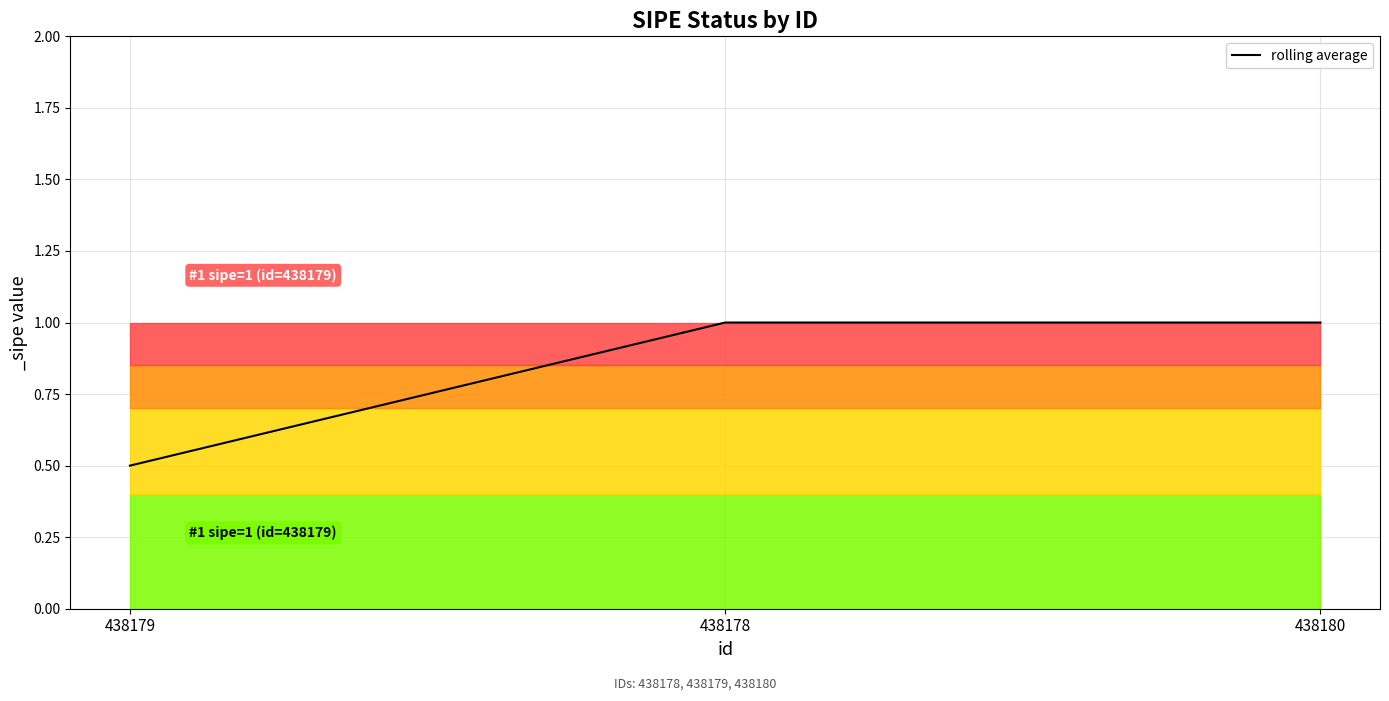

Which label corresponds to the smallest value in the chart?

438179